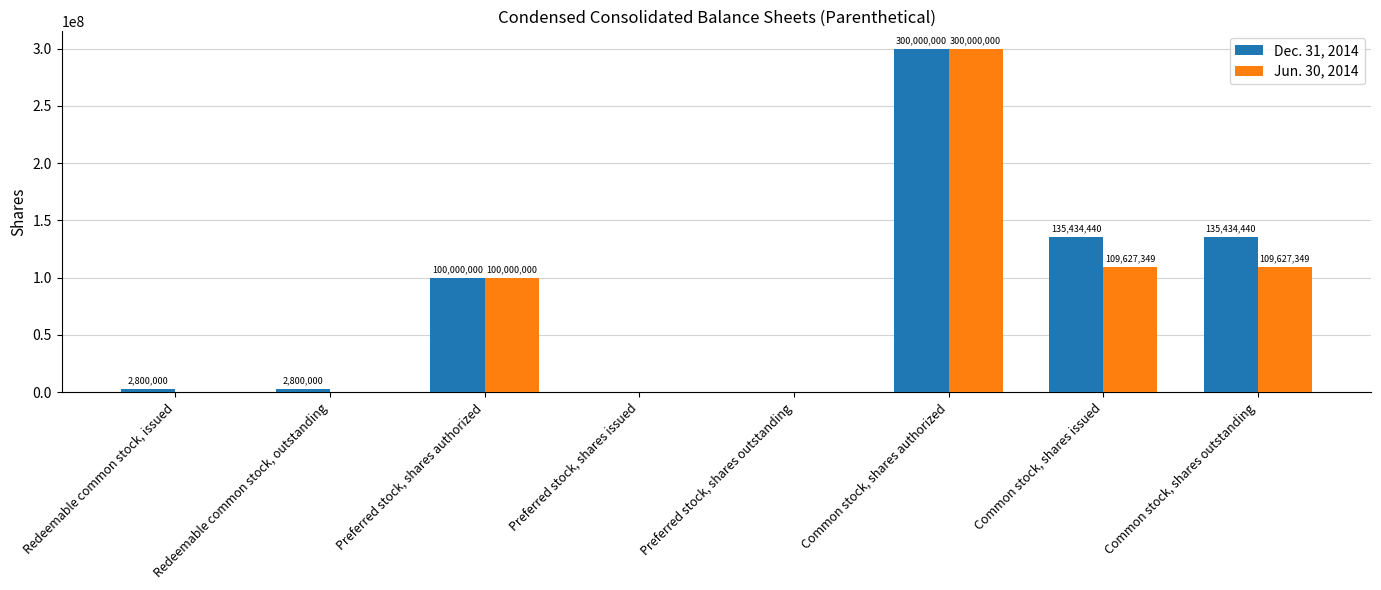

The Jun. 30, 2014 series shows 96321839 at Preferred stock, shares issued. True or false?

False